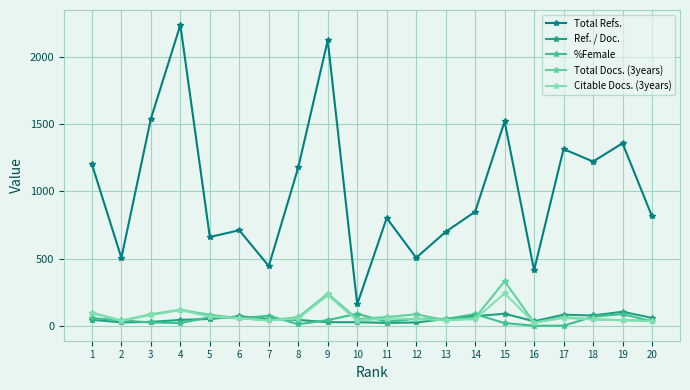

What is the difference between the Citable Docs. (3years) values at 17 and 20?

24